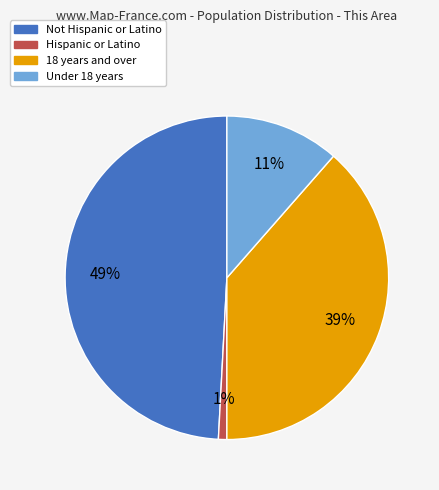

To the nearest percent, what is the average slice percentage?

25%